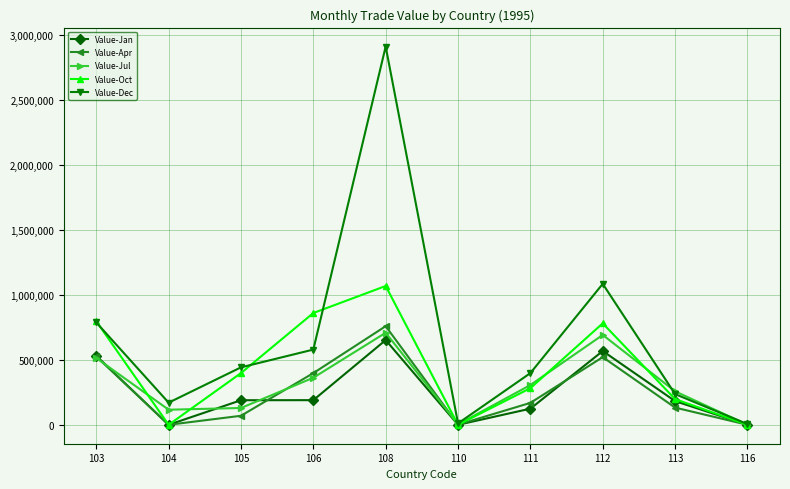

How many interior local valleys does the Value-Oct series have?

2